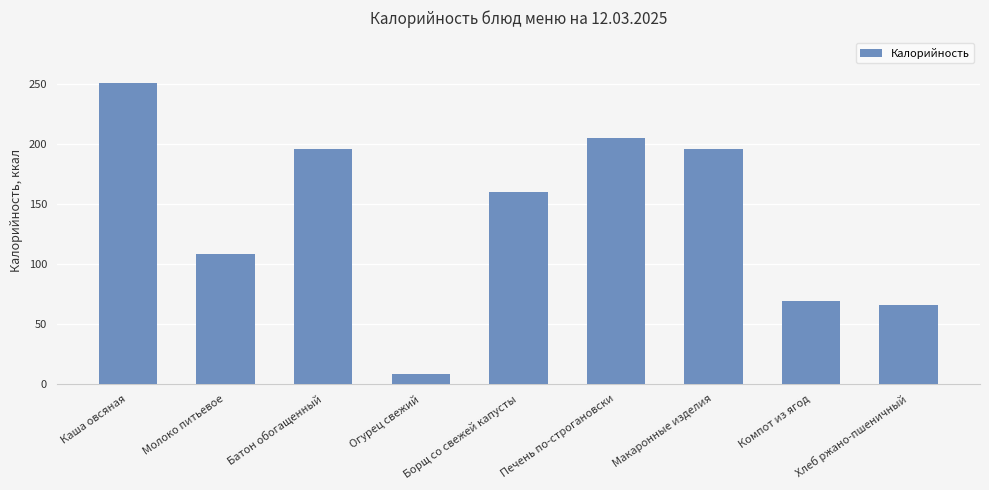

Which category has the highest value across all series?

Каша овсяная